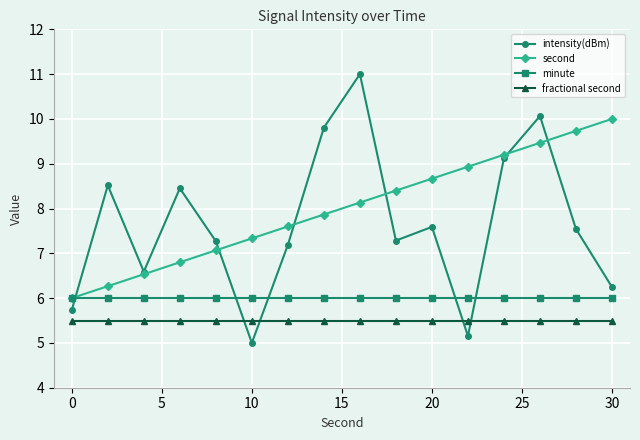

What is the highest value of the second series?

10.0